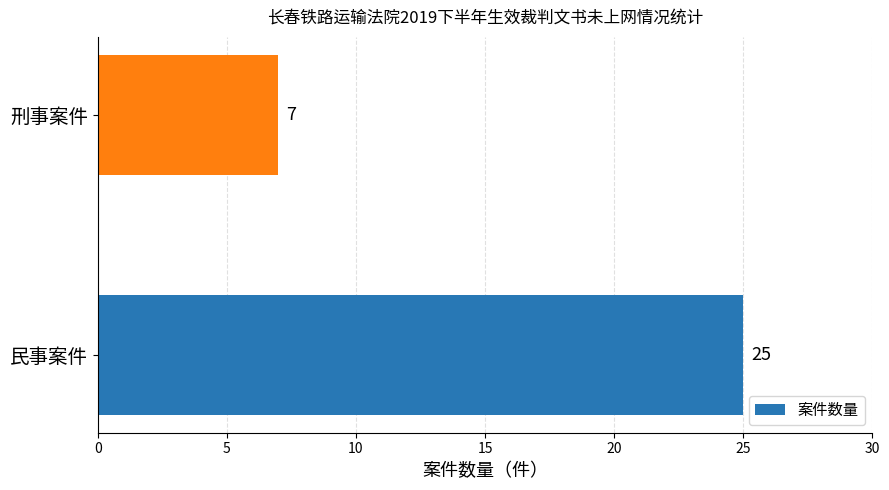

List the labels in order of value, largest first.

民事案件, 刑事案件